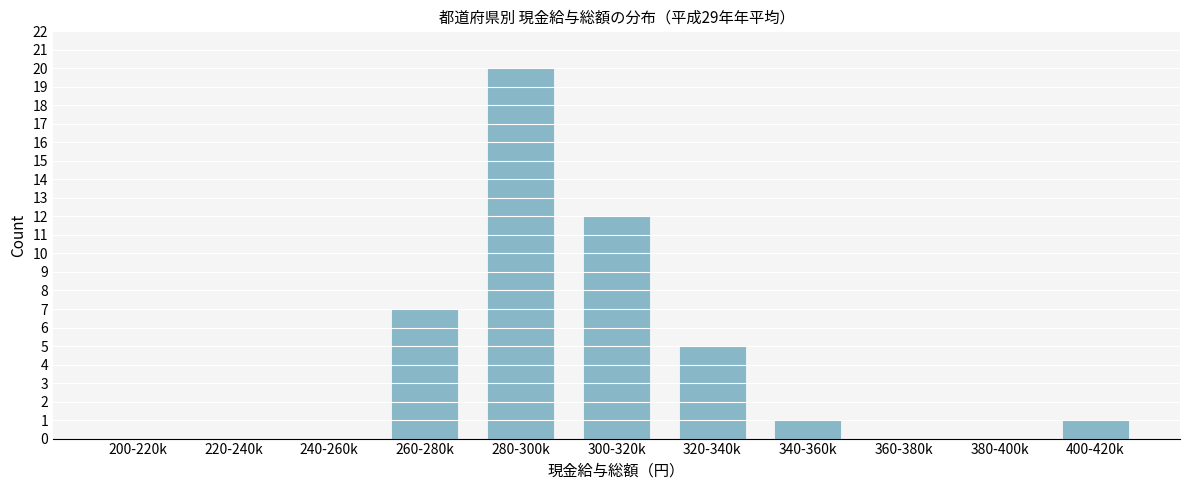

Reading left to right, extract all data points from this chart.

200-220k=0	220-240k=0	240-260k=0	260-280k=7	280-300k=20	300-320k=12	320-340k=5	340-360k=1	360-380k=0	380-400k=0	400-420k=1